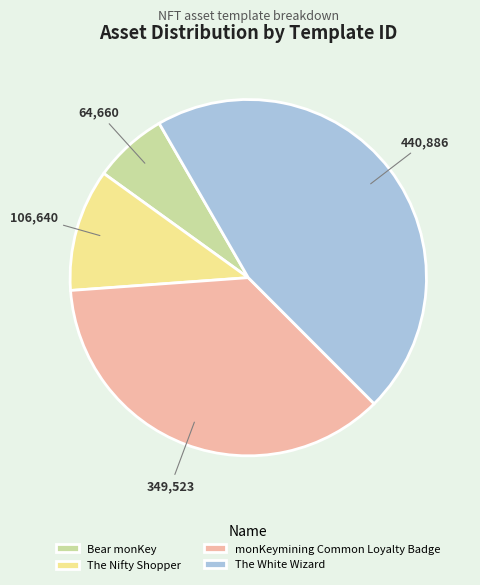

How many slices are in this pie chart?

4